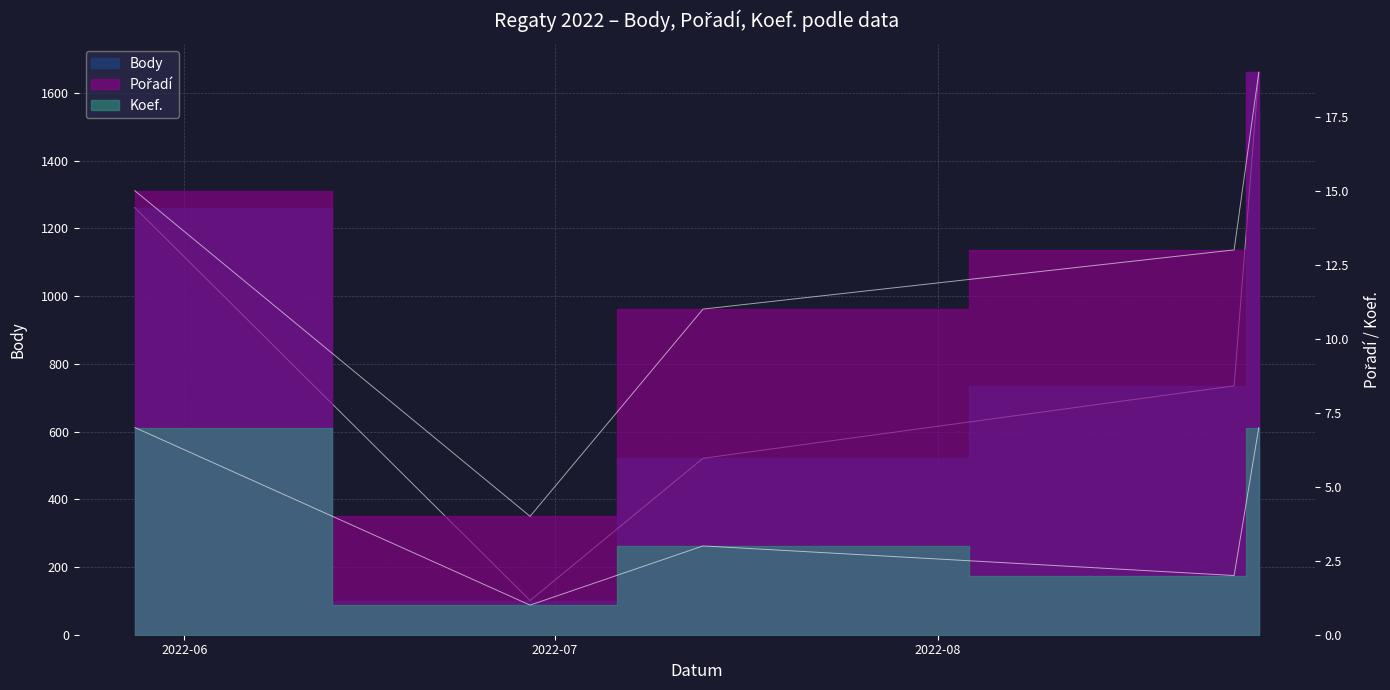

True or false: Body and Pořadí cross at least once.

False